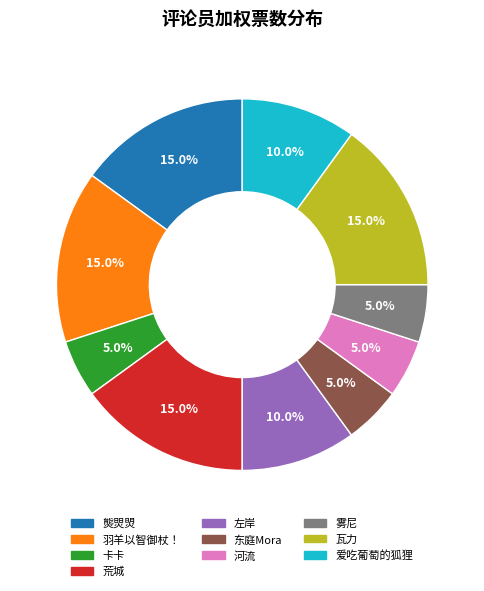

Between 荒城 and 卡卡, which is larger?

荒城